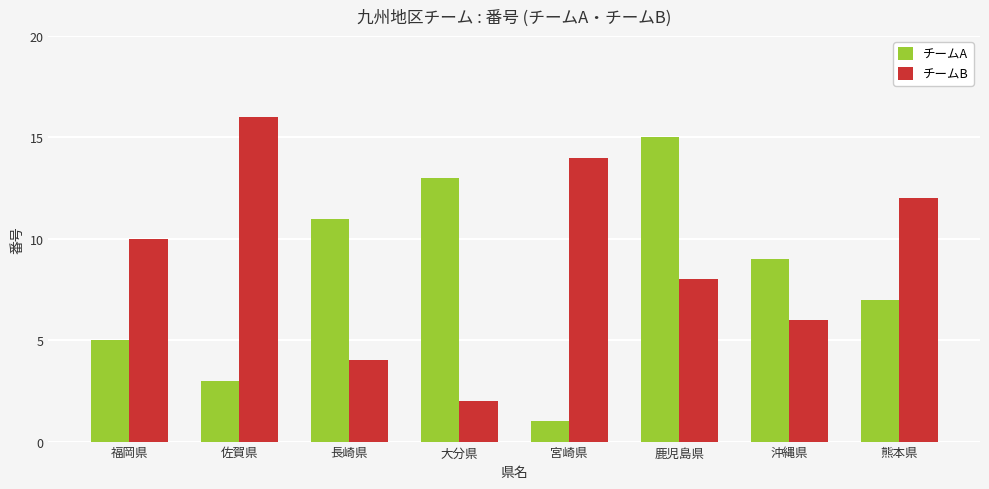

Rank the series by their average value, from lowest to highest.

チームA, チームB